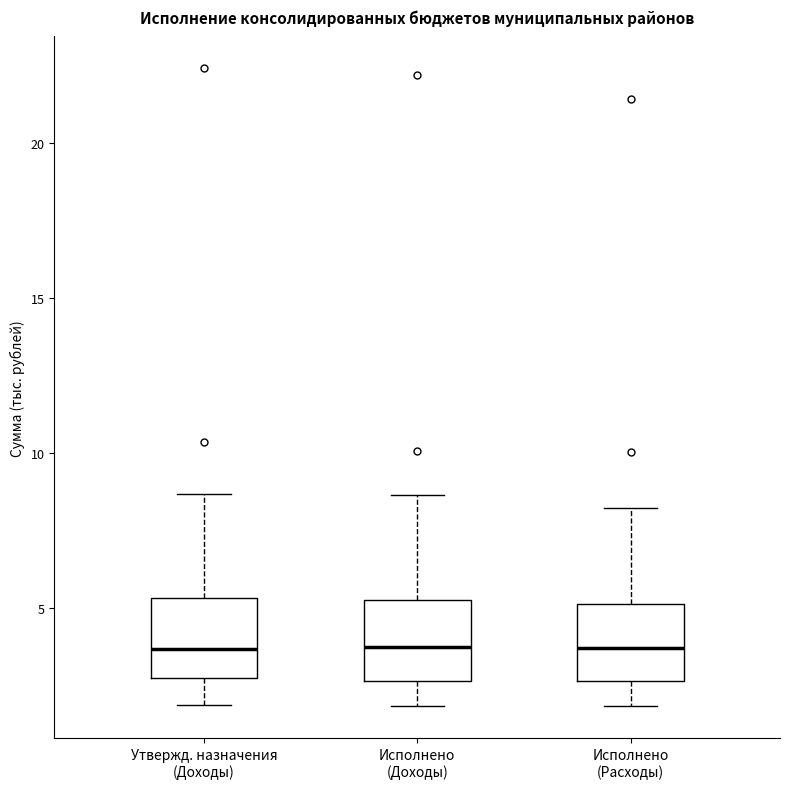

Reading left to right, read every box against the y-axis: the position of its median line, the range the box covers, and the ends of its whiskers. The values are not printed on the chart, so give them approximately, as read against the axis.

Утвержд. назначения (Доходы): median 3.5, box 2.5 to 5.5, whiskers 2.0 to 8.5
Исполнено (Доходы): median 4.0, box 2.5 to 5.5, whiskers 2.0 to 8.5
Исполнено (Расходы): median 3.5, box 2.5 to 5.0, whiskers 2.0 to 8.0